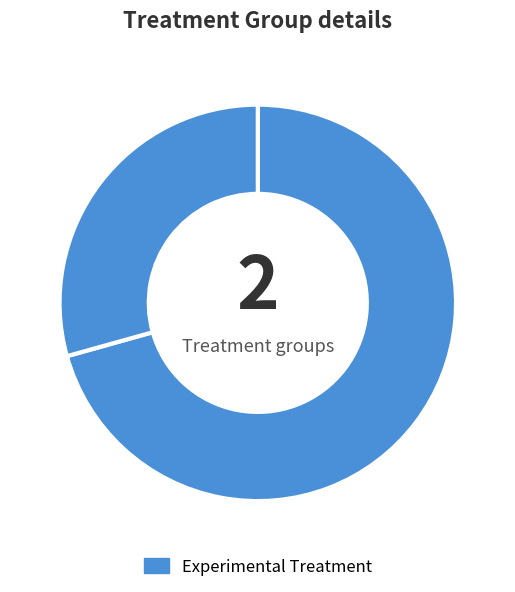

How many segments does this pie chart have?

2